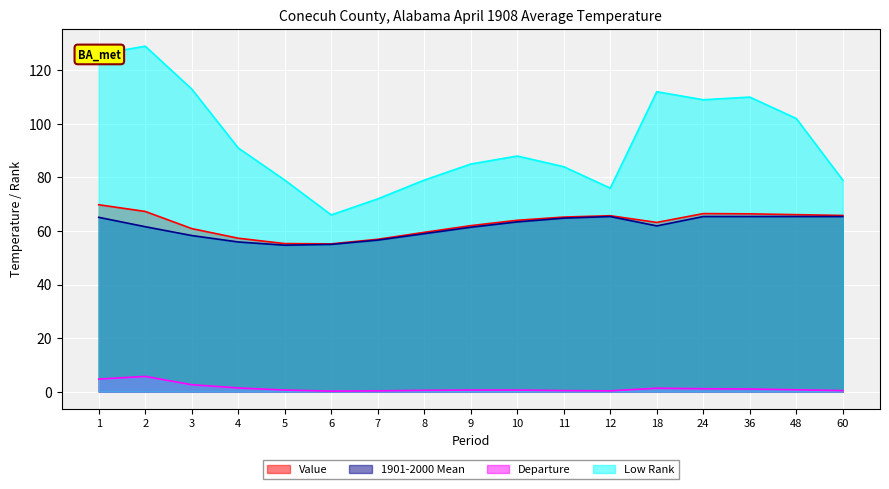

Reading right to left, extract all data points from this chart.

Value: 65.8	66.1	66.4	66.5	63.2	65.7	65.2	64.0	62.0	59.5	56.9	55.2	55.3	57.3	60.9	67.3	69.8
1901-2000 Mean: 65.4	65.4	65.4	65.4	61.9	65.4	64.8	63.4	61.4	59.0	56.6	55.0	54.7	55.9	58.3	61.6	65.1
Departure: 0.4	0.7	1.0	1.1	1.3	0.3	0.4	0.6	0.6	0.5	0.3	0.2	0.6	1.4	2.6	5.7	4.7
Low Rank: 79.0	102.0	110.0	109.0	112.0	76.0	84.0	88.0	85.0	79.0	72.0	66.0	79.0	91.0	113.0	129.0	126.0